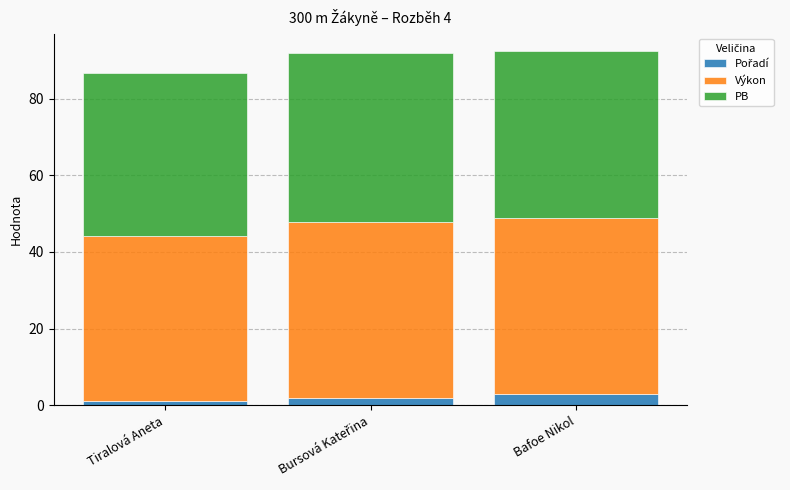

Are the bars horizontal?

No